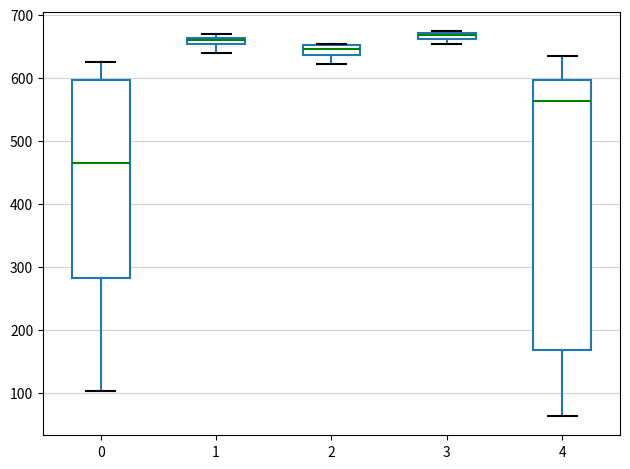

Which box is the tallest, from its lower edge to its upper edge?

4